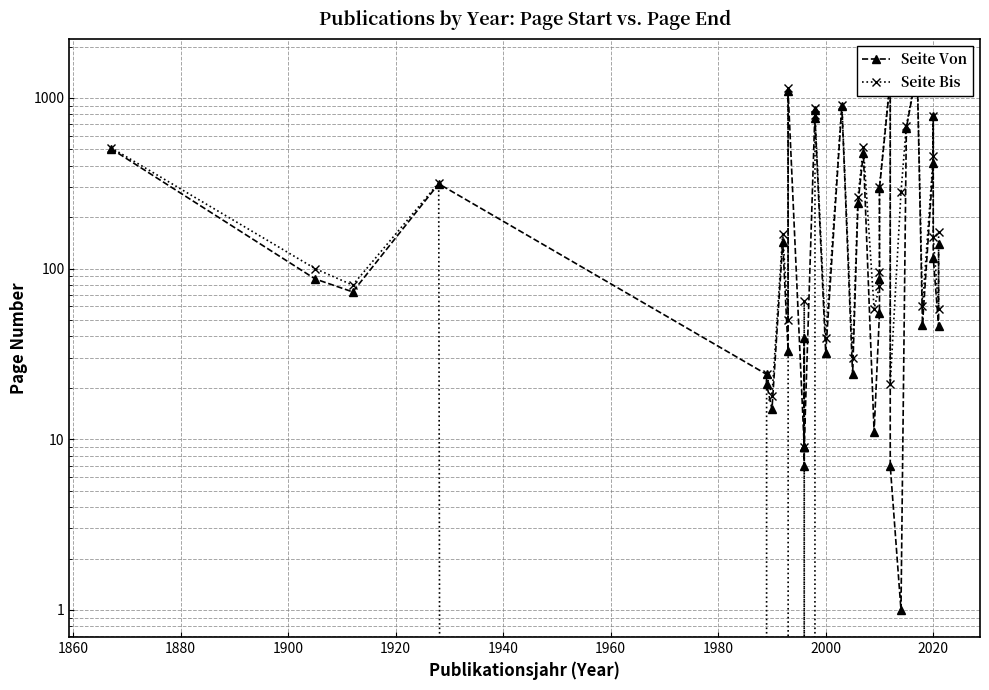

Rank the series by their maximum value, from highest to lowest.

Seite Bis, Seite Von